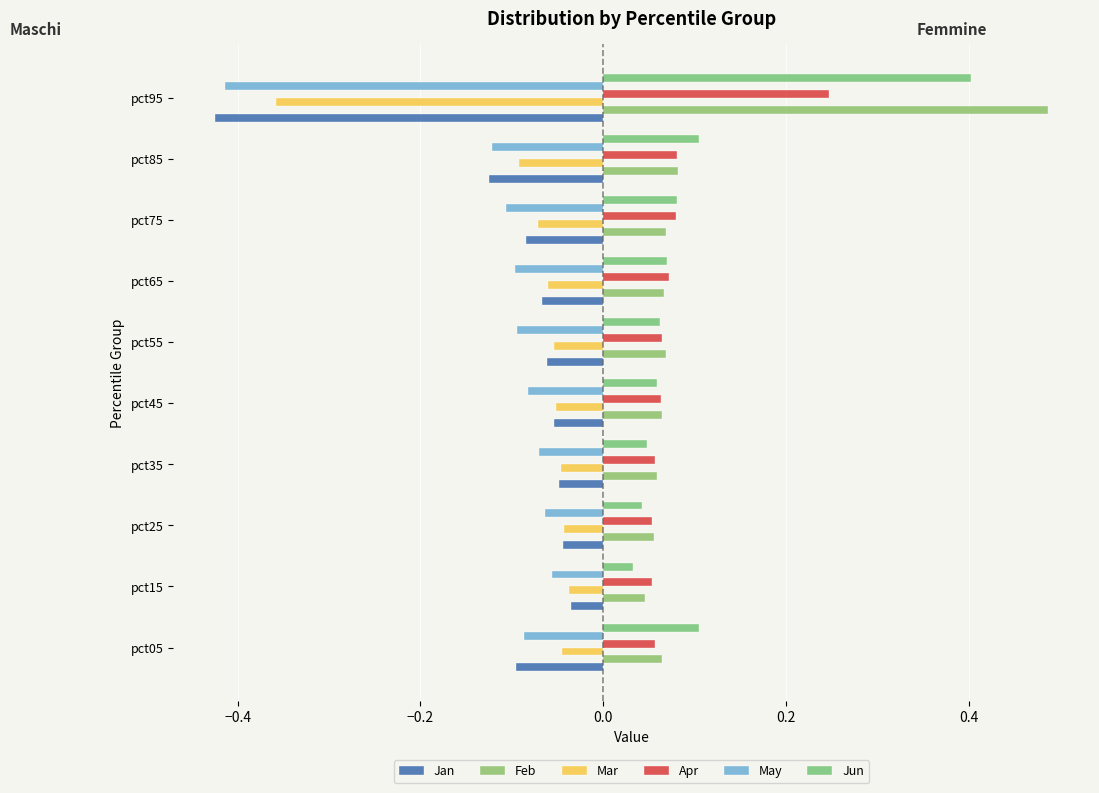

Count the number of data series in this chart.

6